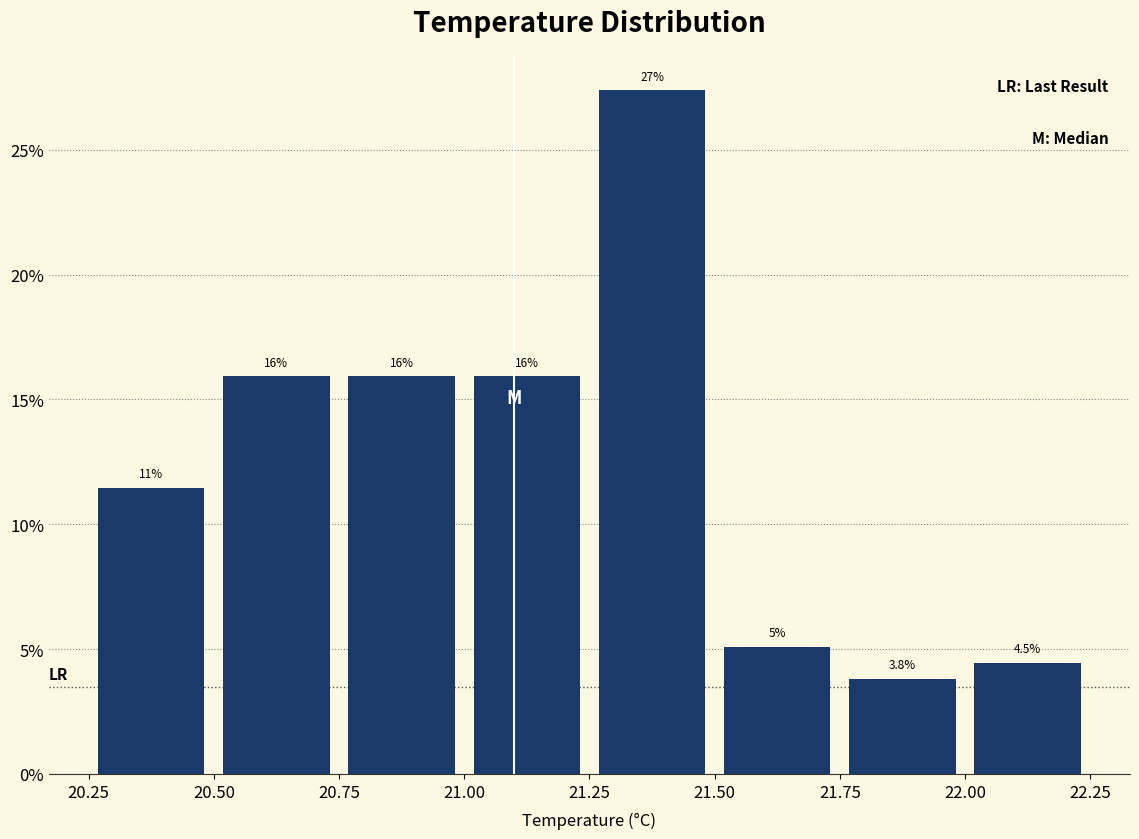

Which range on the x-axis has the tallest bar?

21.25 to 21.50